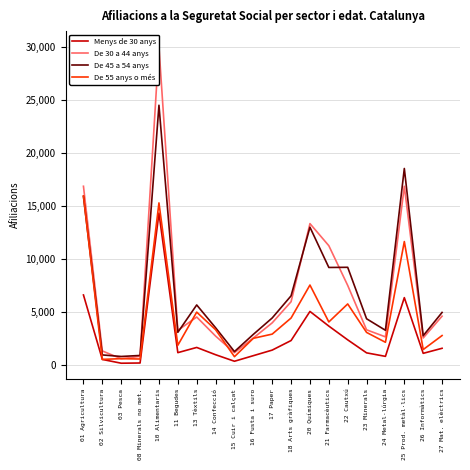

What is the difference between the second highest and second lowest values in the De 30 a 44 anys series?

16010